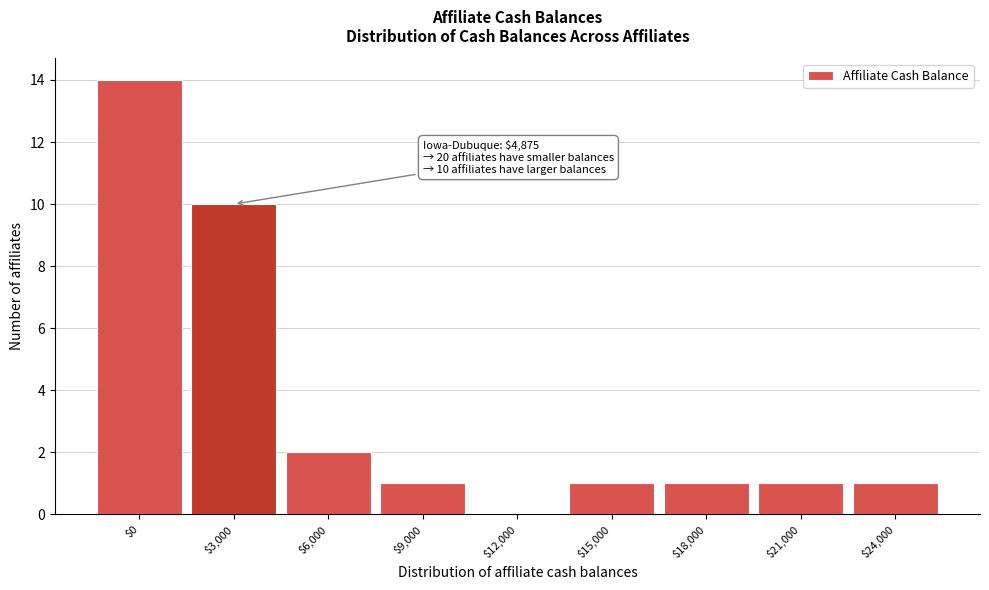

The chart shows a value of 1 at $21,000. True or false?

True